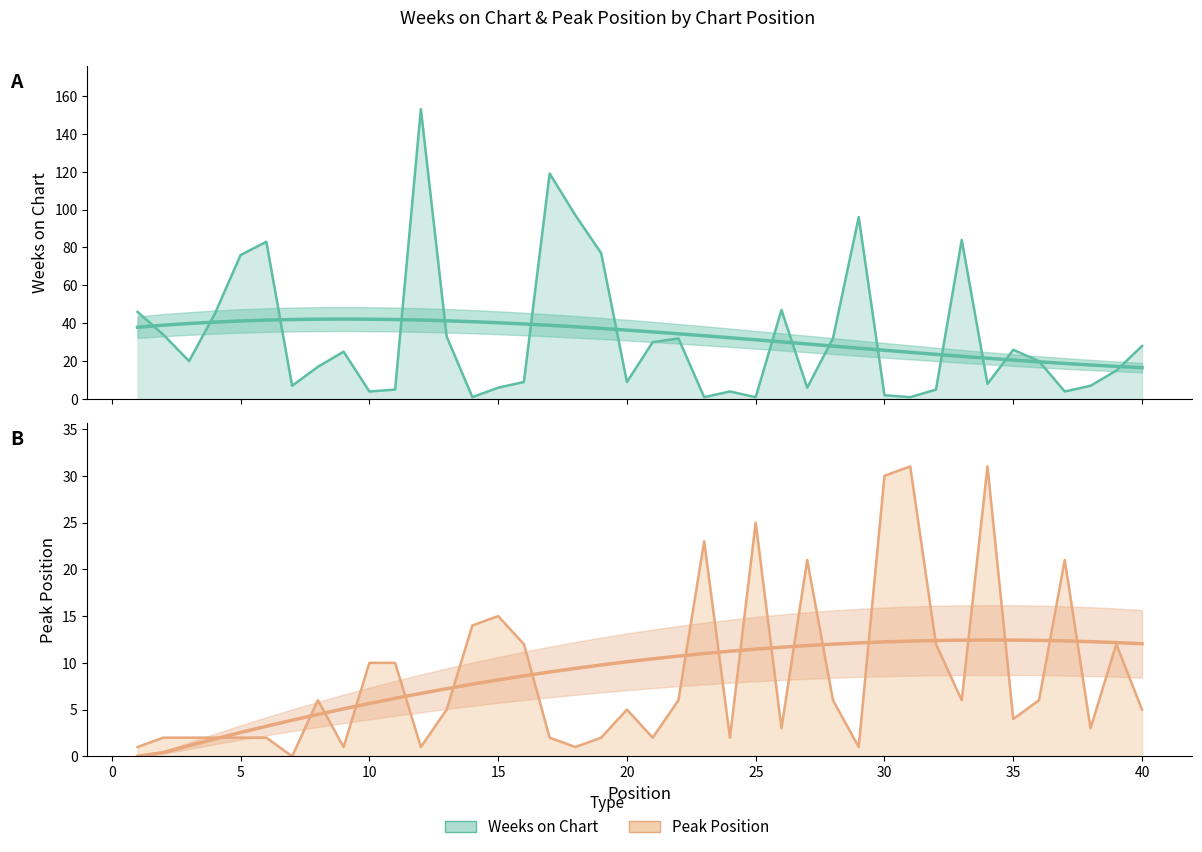

Where does the Weeks on Chart series first go above 20?

1